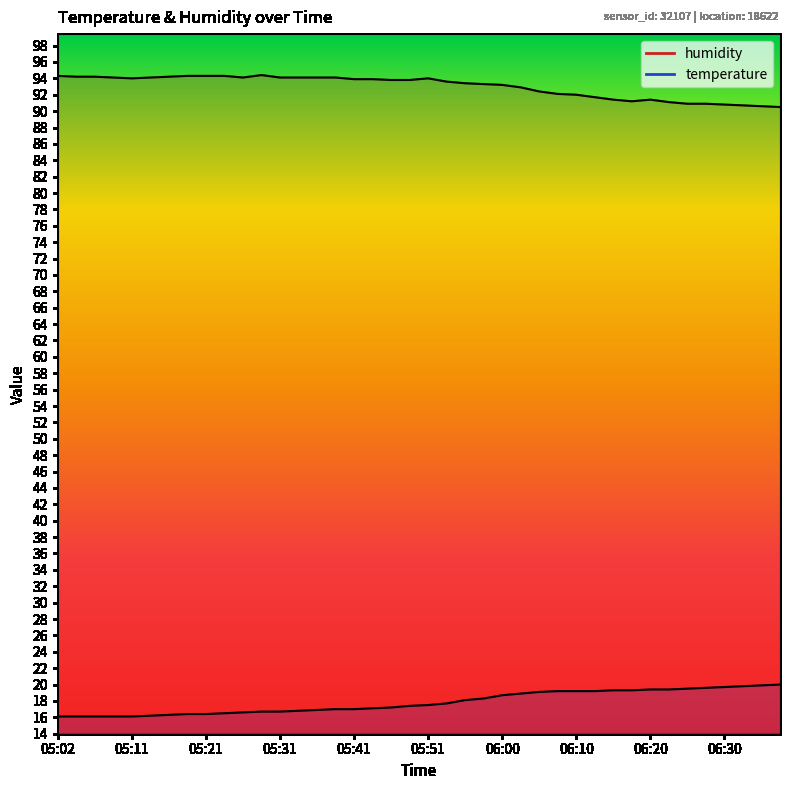

Rank the series at 05:38 from lowest to highest value.

temperature, humidity